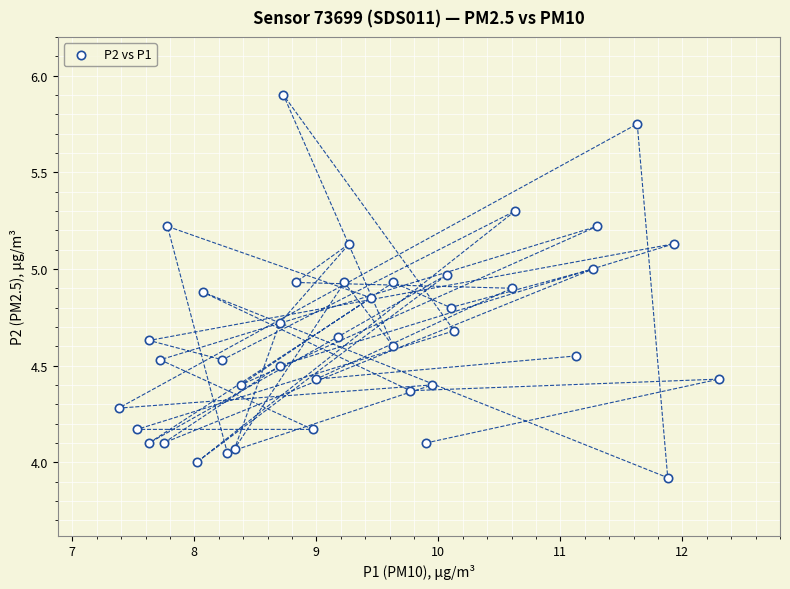

What is the range of Y values (max minus min)?

2.0